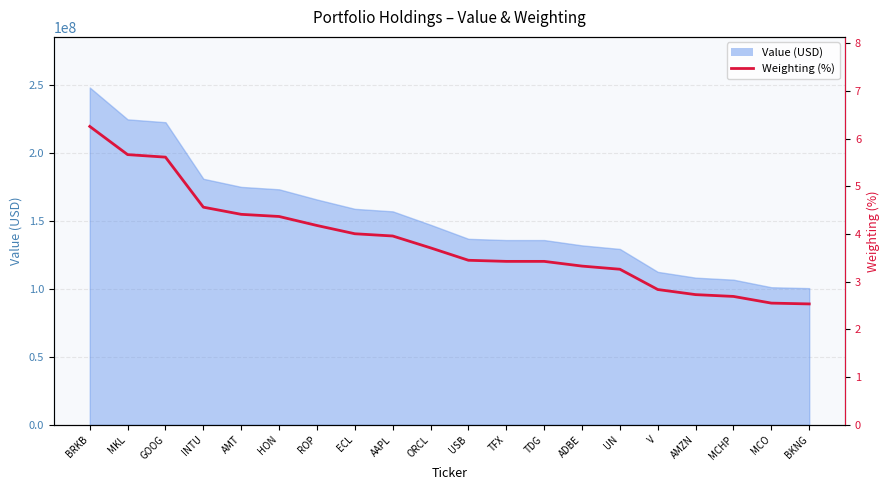

Rank the categories by value from highest to lowest.

BRKB, MKL, GOOG, INTU, AMT, HON, ROP, ECL, AAPL, ORCL, USB, TFX, TDG, ADBE, UN, V, AMZN, MCHP, MCO, BKNG